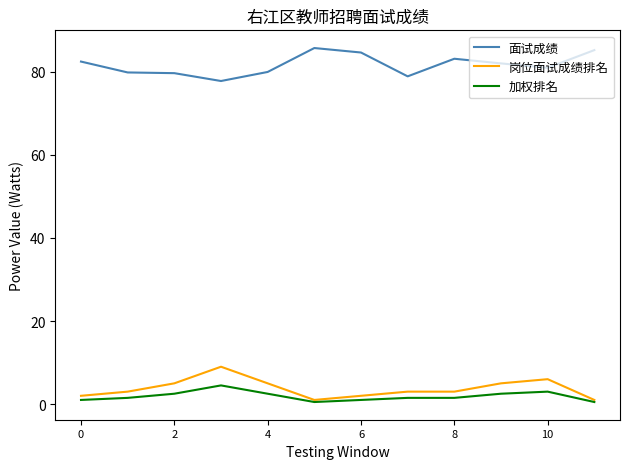

What is the maximum value for 面试成绩?

85.7